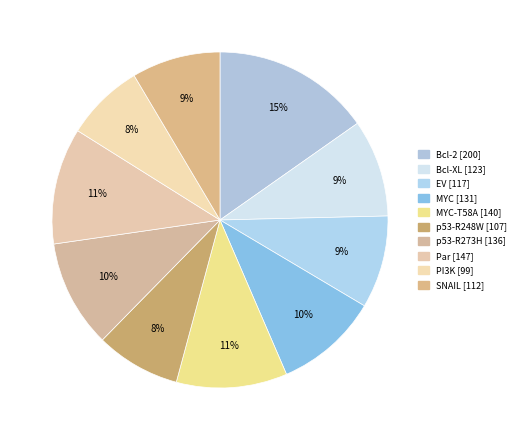

How many segments does this pie chart have?

10